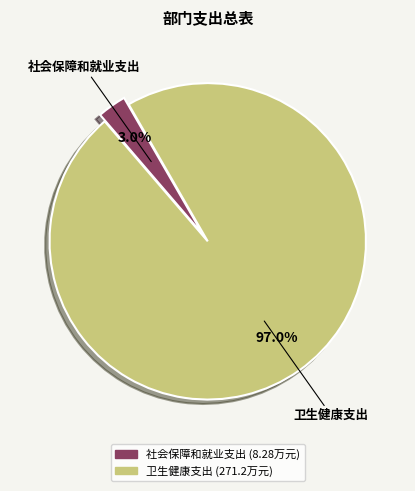

Do 卫生健康支出 and 社会保障和就业支出 together represent more than half of the pie?

Yes